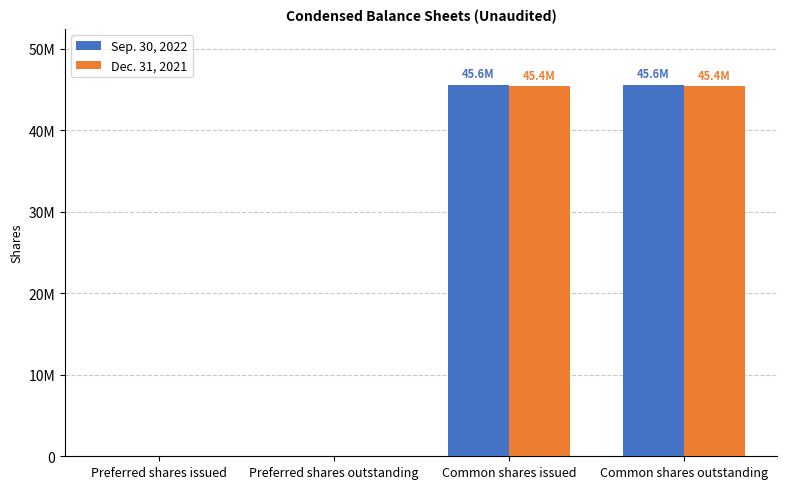

Which series has the largest range (max minus min)?

Sep. 30, 2022